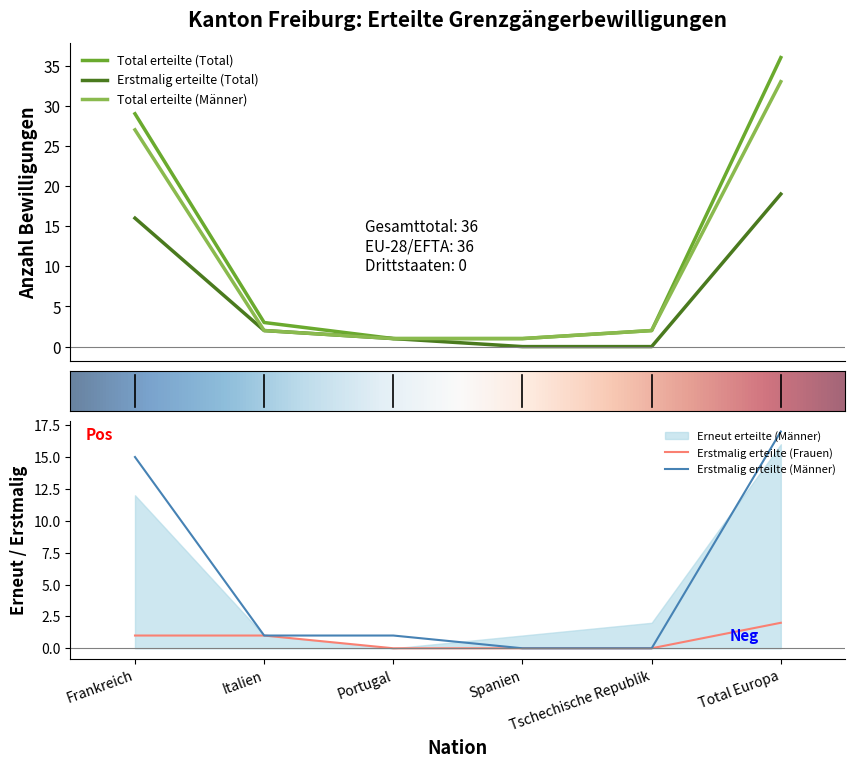

How many categories are shown in the chart?

6